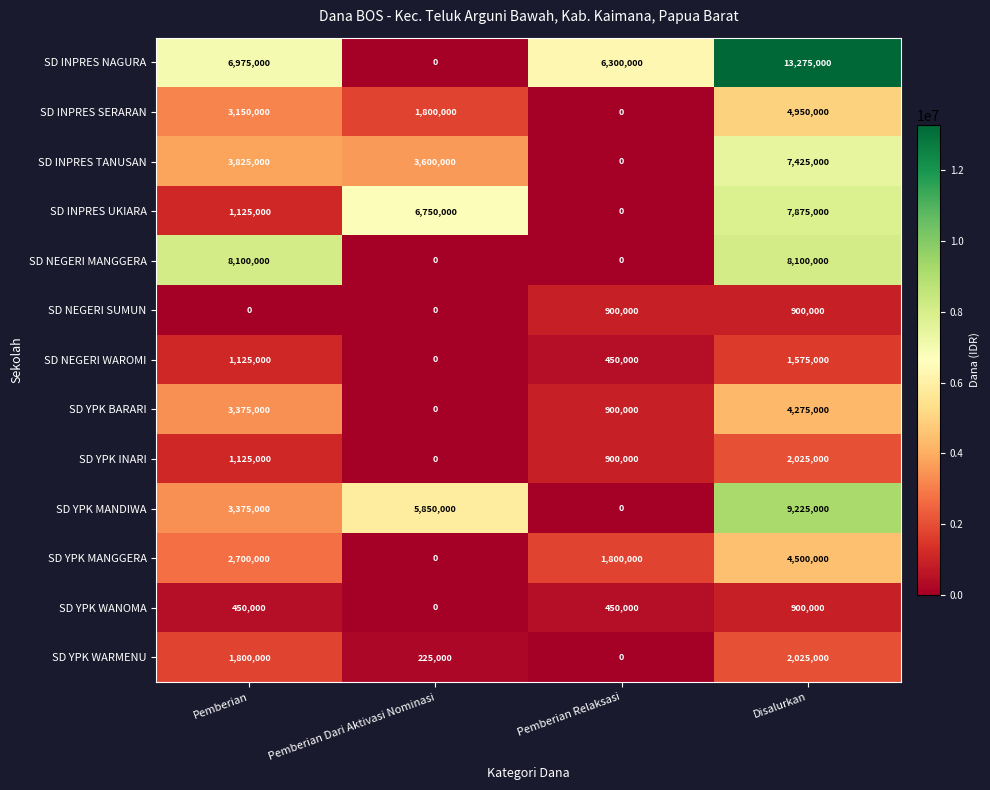

The SD NEGERI SUMUN series shows 900000 at Pemberian Relaksasi. True or false?

True